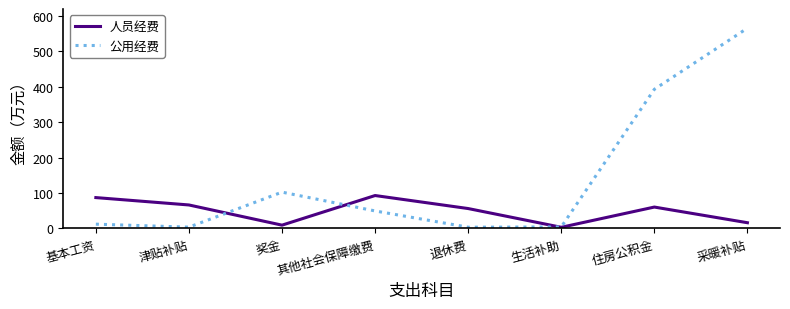

At which label does 人员经费 reach its minimum?

生活补助